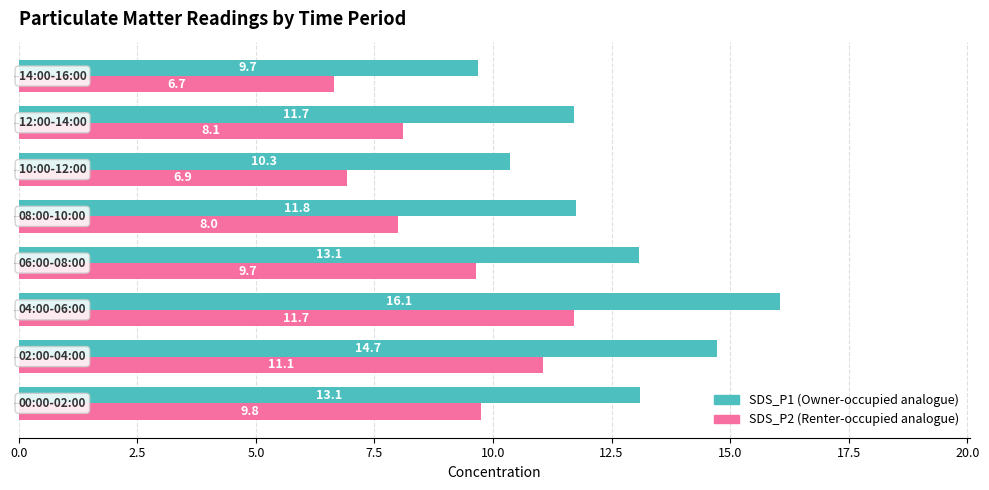

What is the maximum value shown in the chart?

16.1